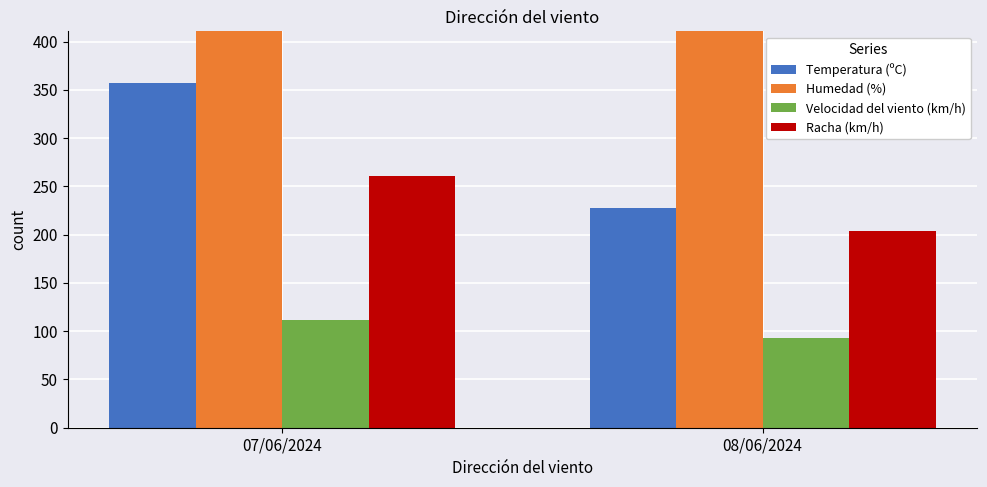

Is it true that Velocidad del viento (km/h) equals 93 at 08/06/2024?

True